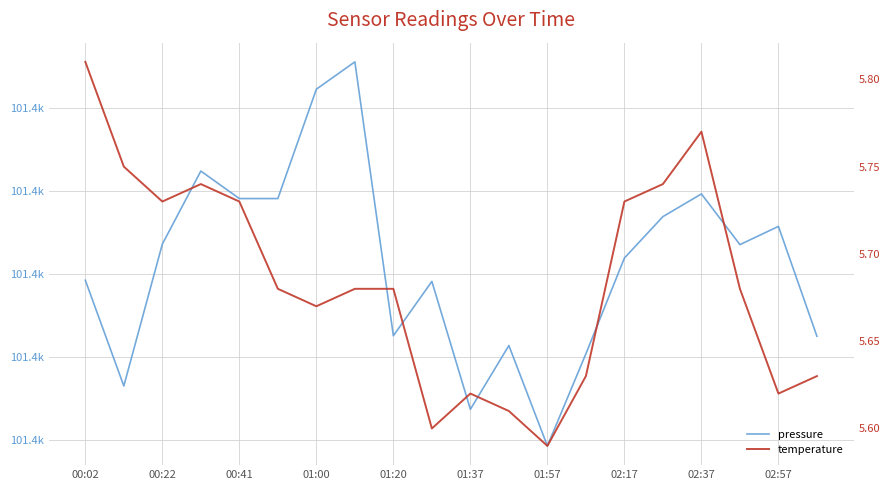

Is this an area chart (filled region under the line)?

No